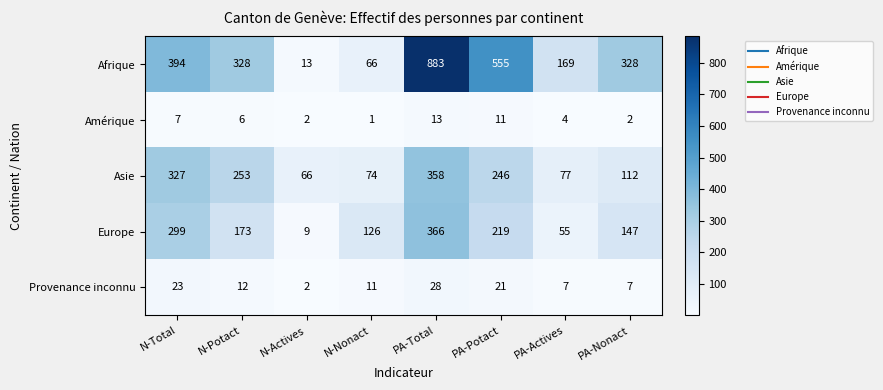

Is it true that Asie equals 25 at N-Actives?

False